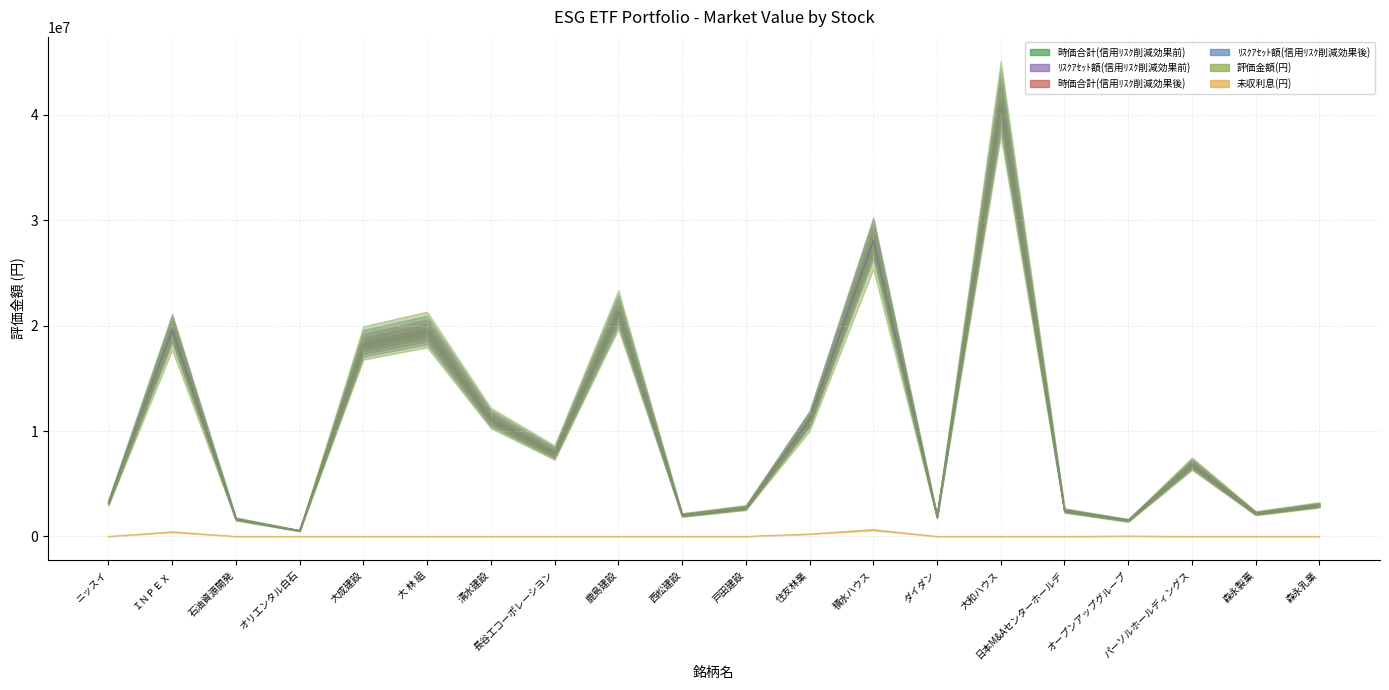

What is the difference between the maximum and minimum values in the ﾘｽｸｱｾｯﾄ額(信用ﾘｽｸ削減効果前) series?

40492400